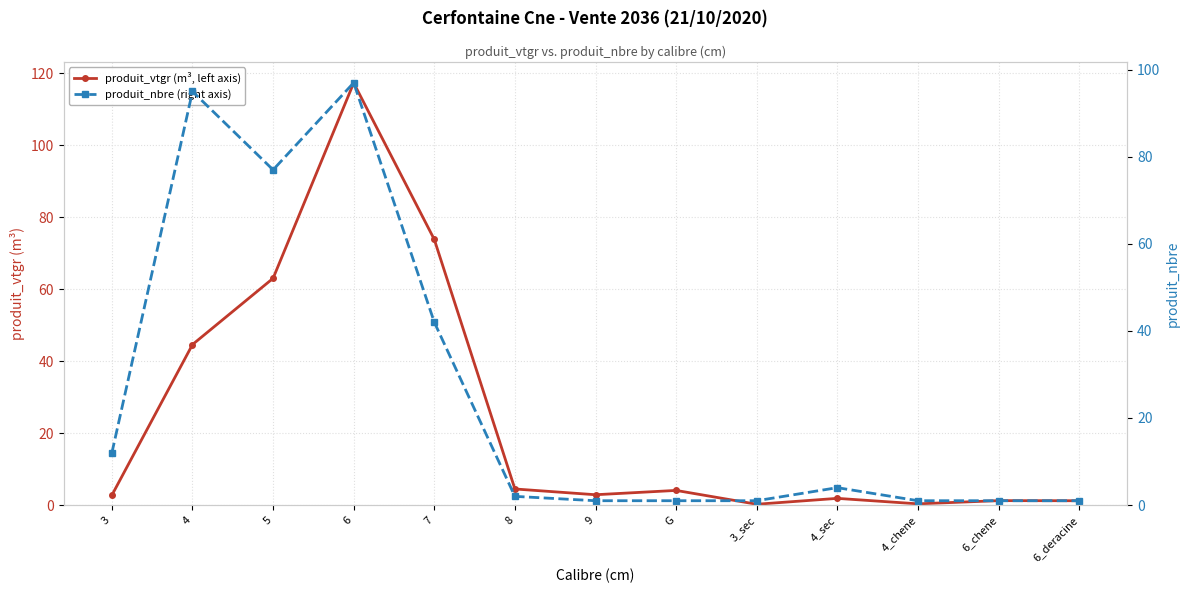

Where is the first local minimum for produit_vtgr (m³, left axis)?

9